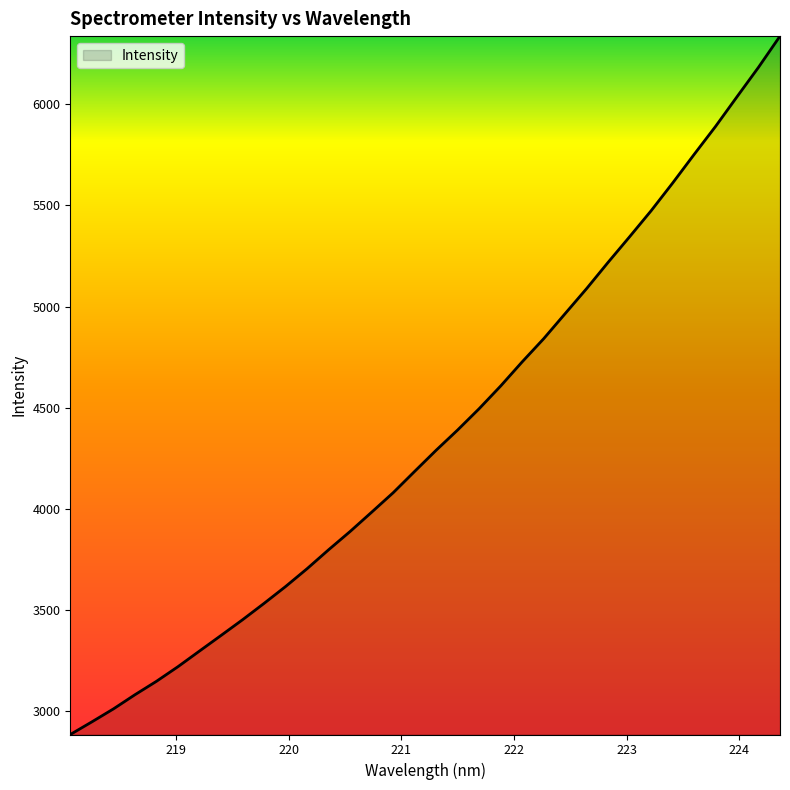

What is the difference between the maximum and minimum values?

3450.3